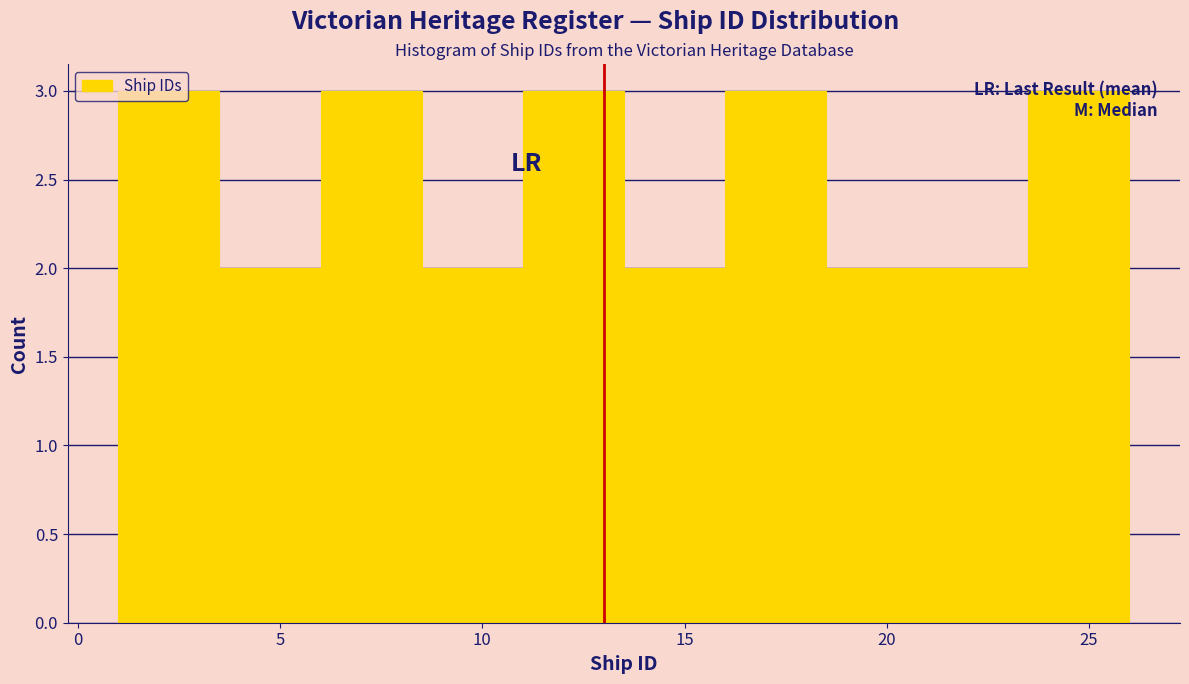

Reading left to right, transcribe this chart: for each bar, give the range it covers on the x-axis and its height. The values are not printed on the chart, so give them approximately, as read against the axis.

1.0 to 3.5: 3
3.5 to 6.0: 2
6.0 to 8.5: 3
8.5 to 11.0: 2
11.0 to 13.5: 3
13.5 to 16.0: 2
16.0 to 18.5: 3
18.5 to 21.0: 2
21.0 to 23.5: 2
23.5 to 26.0: 3